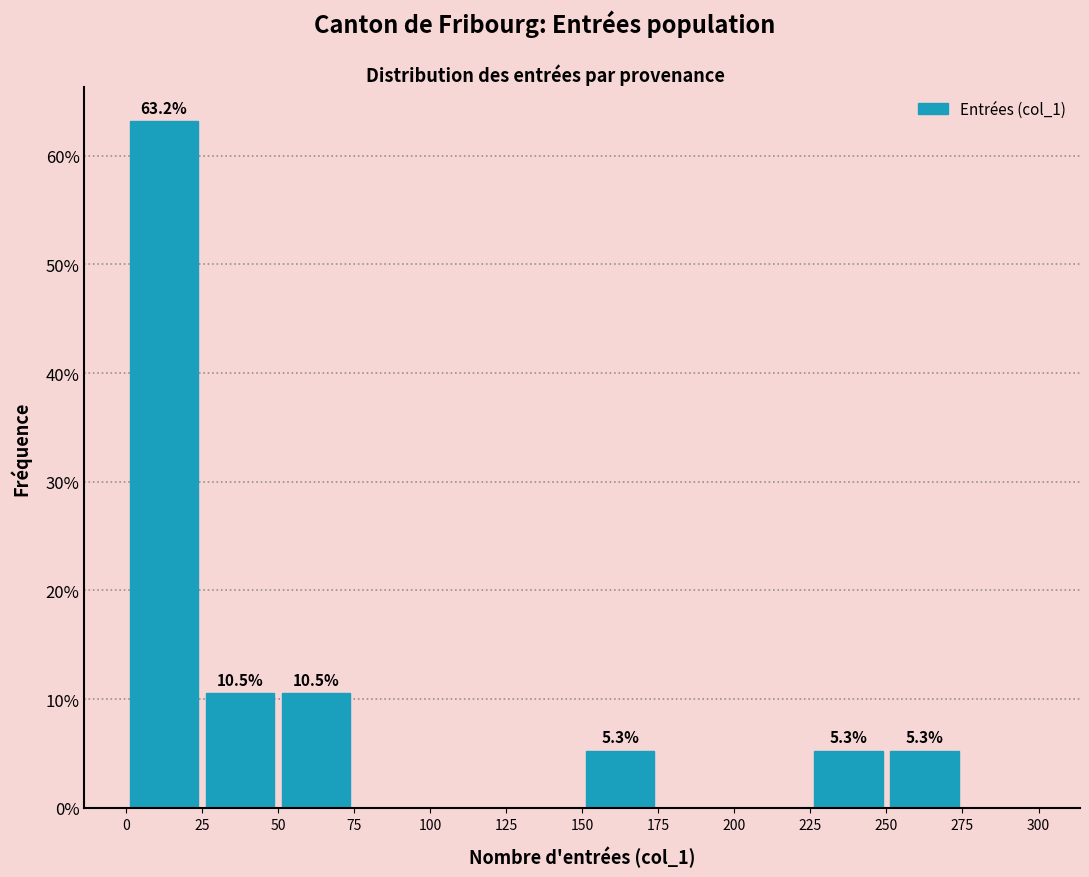

Over which range of the x-axis is the bar tallest?

0 to 25